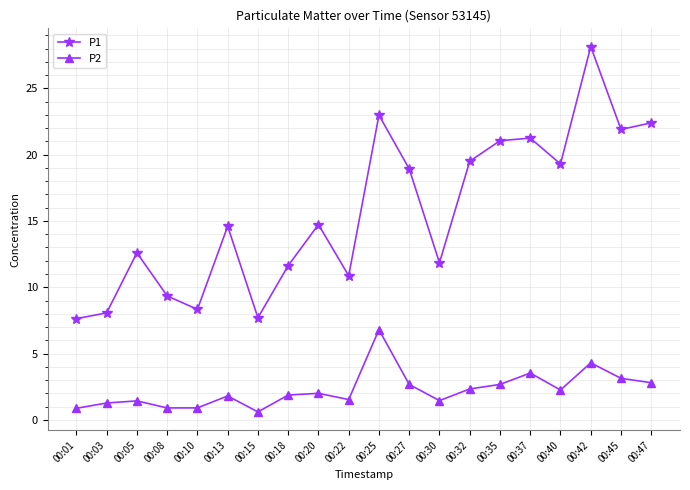

The value of P1 at 00:32 is 30.0. True or false?

False